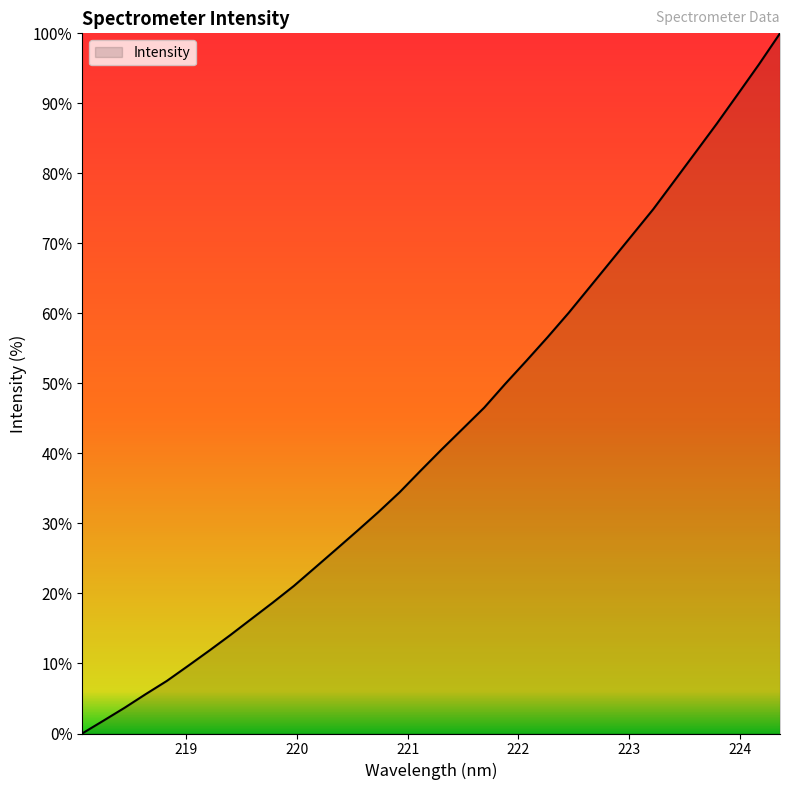

How many lines are shown in the chart?

1